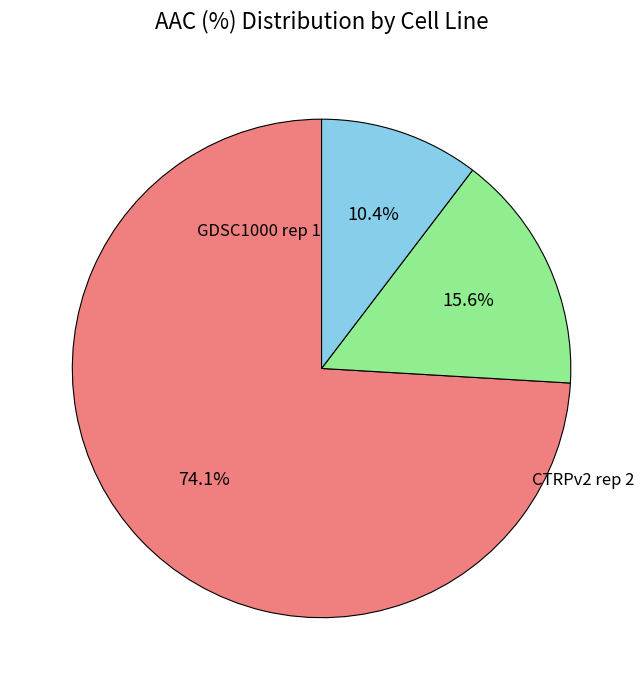

To the nearest percent, what is the difference between the largest and smallest slice percentages?

64%